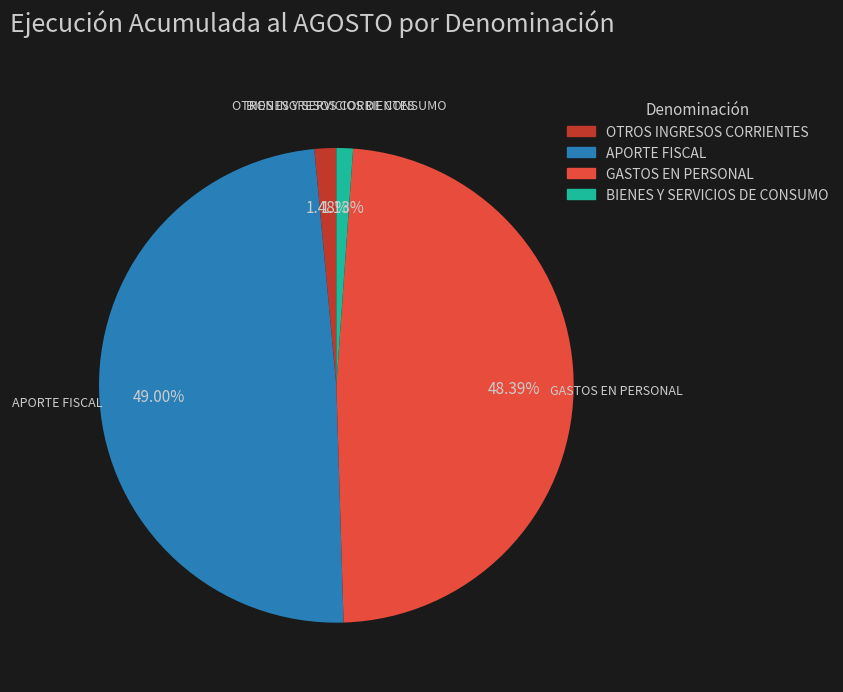

To the nearest percent, what is the average slice percentage?

25%